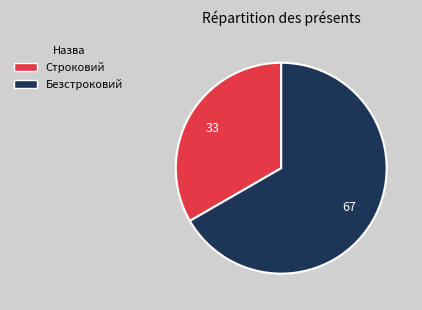

Between Строковий and Безстроковий, which is larger?

Безстроковий